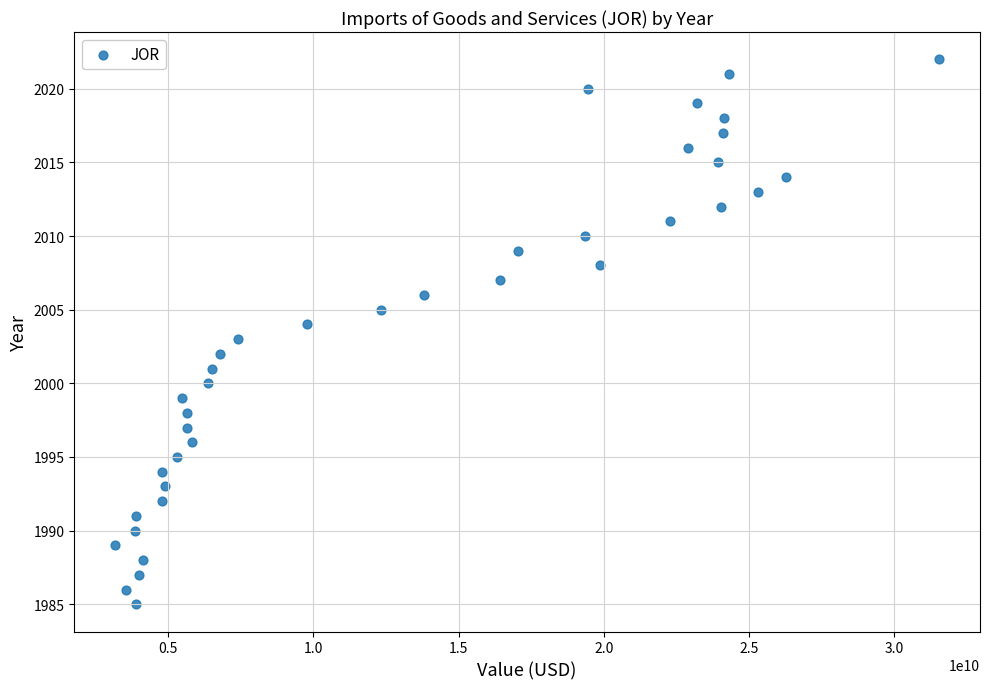

What is the range of Y values (max minus min)?

37